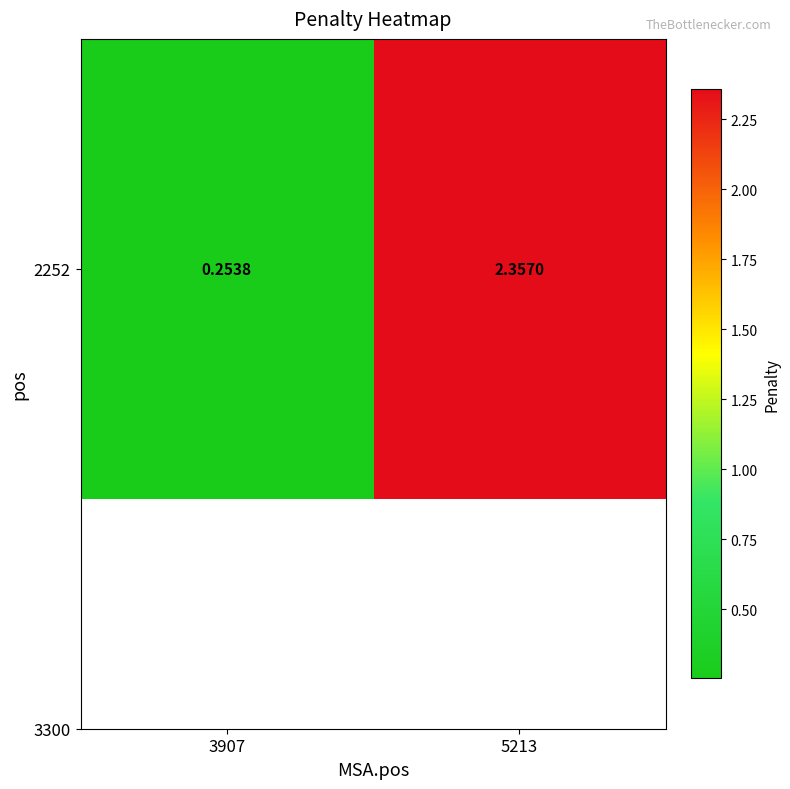

Which has a higher value, 5213 or 3907?

5213